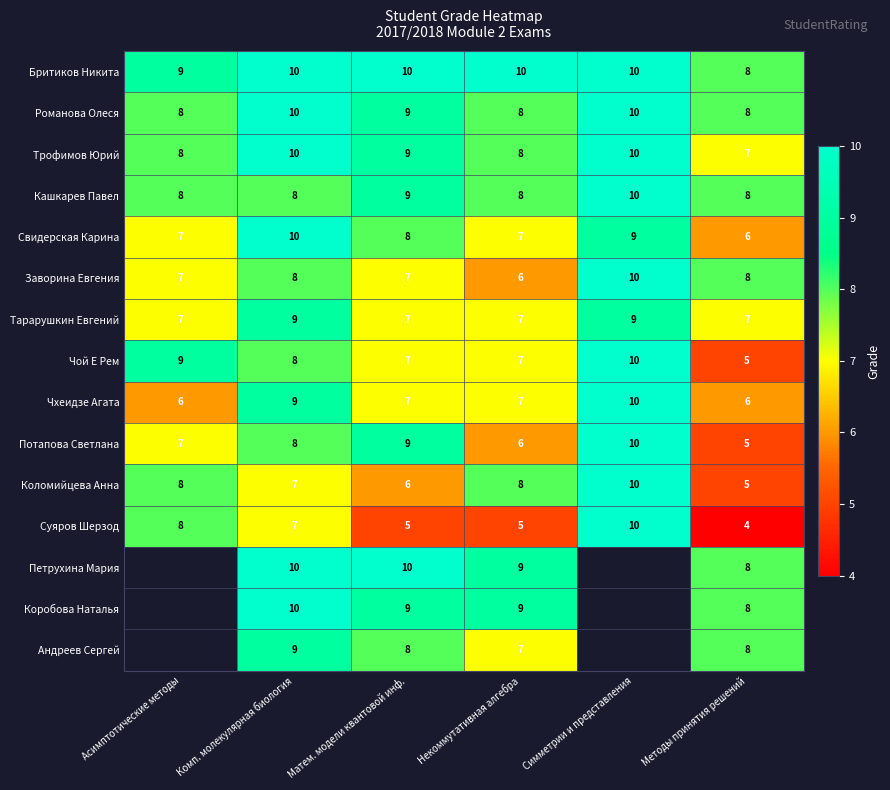

How many distinct data groups are displayed?

15